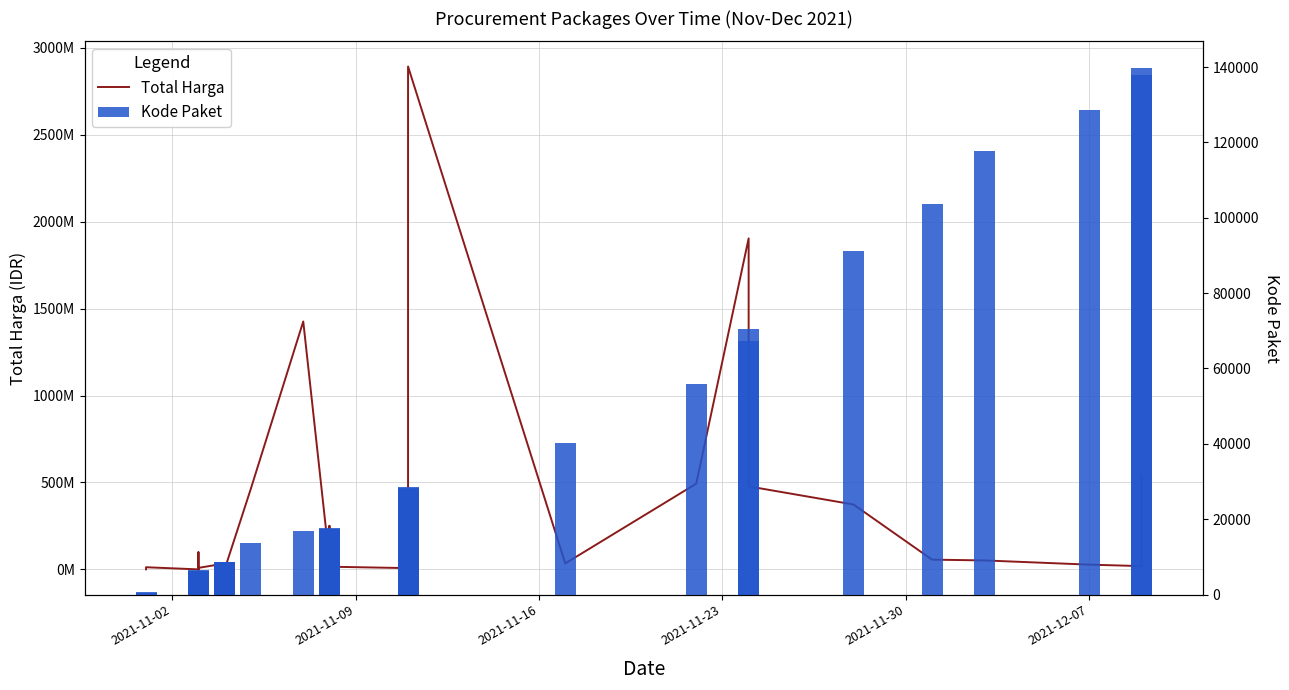

What is the difference between the maximum and minimum values in the Total Harga series?

2892044000